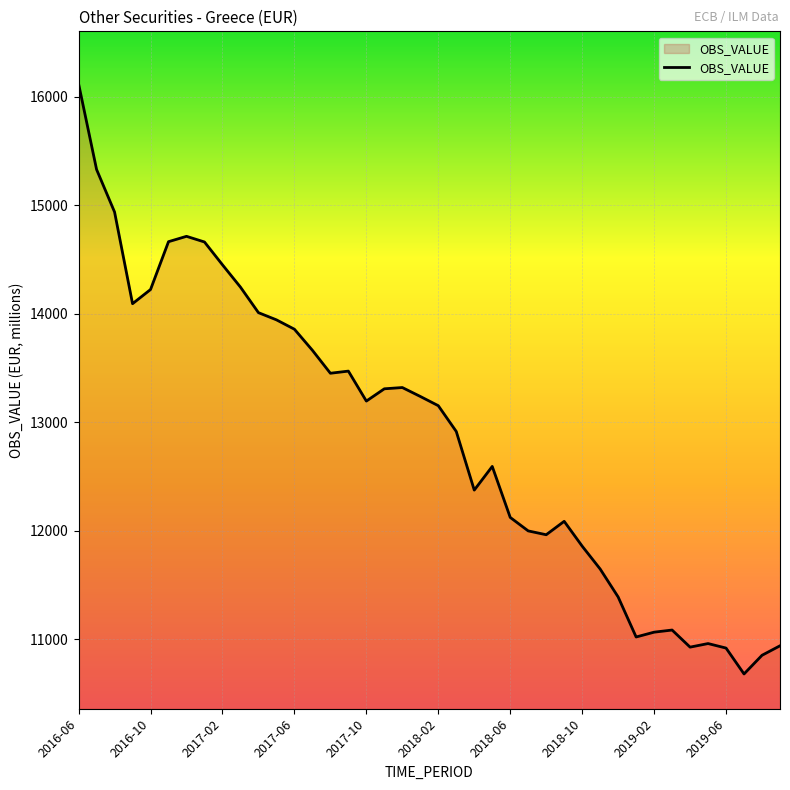

True or false: there are more than 1 points higher than both neighbors.

True